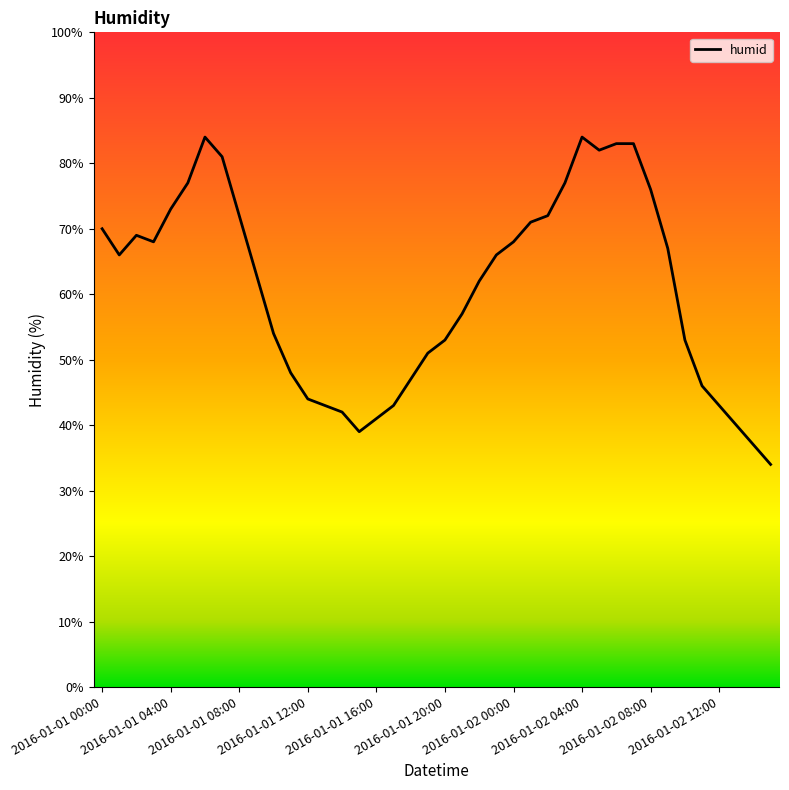

What is the difference between the maximum and minimum values?

50